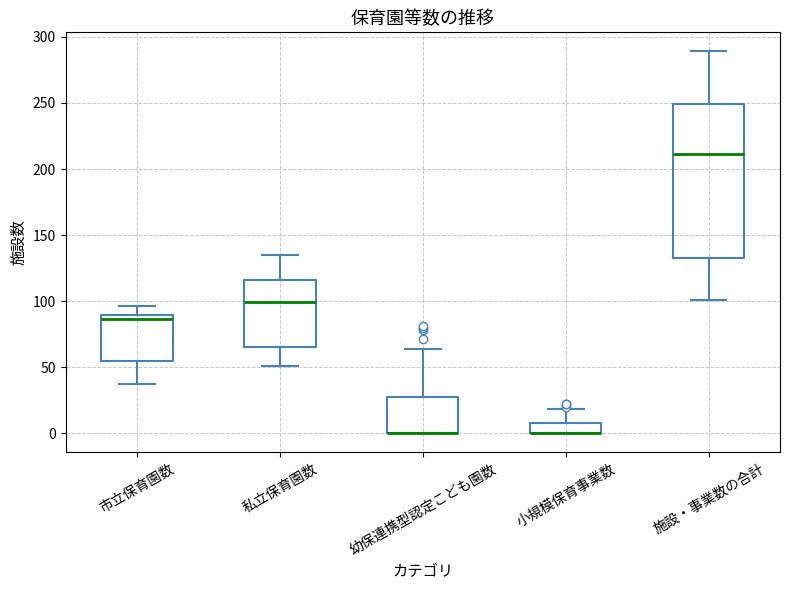

Comparing the boxes themselves (not the whiskers), which one is the tallest?

施設・事業数の合計